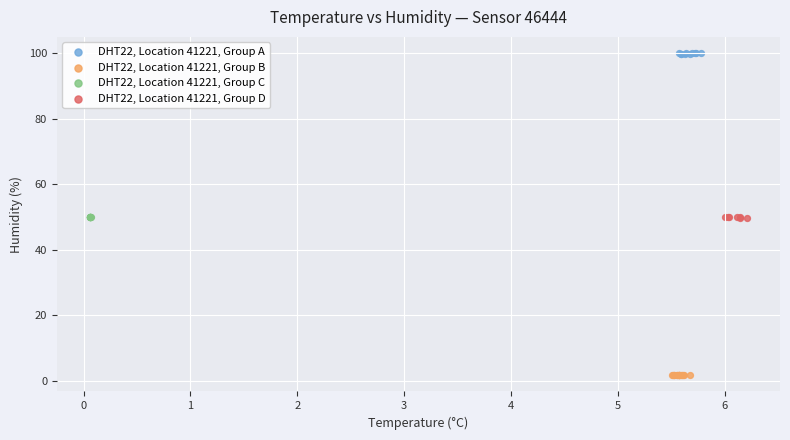

Which series reaches the maximum Y coordinate?

DHT22, Location 41221, Group A